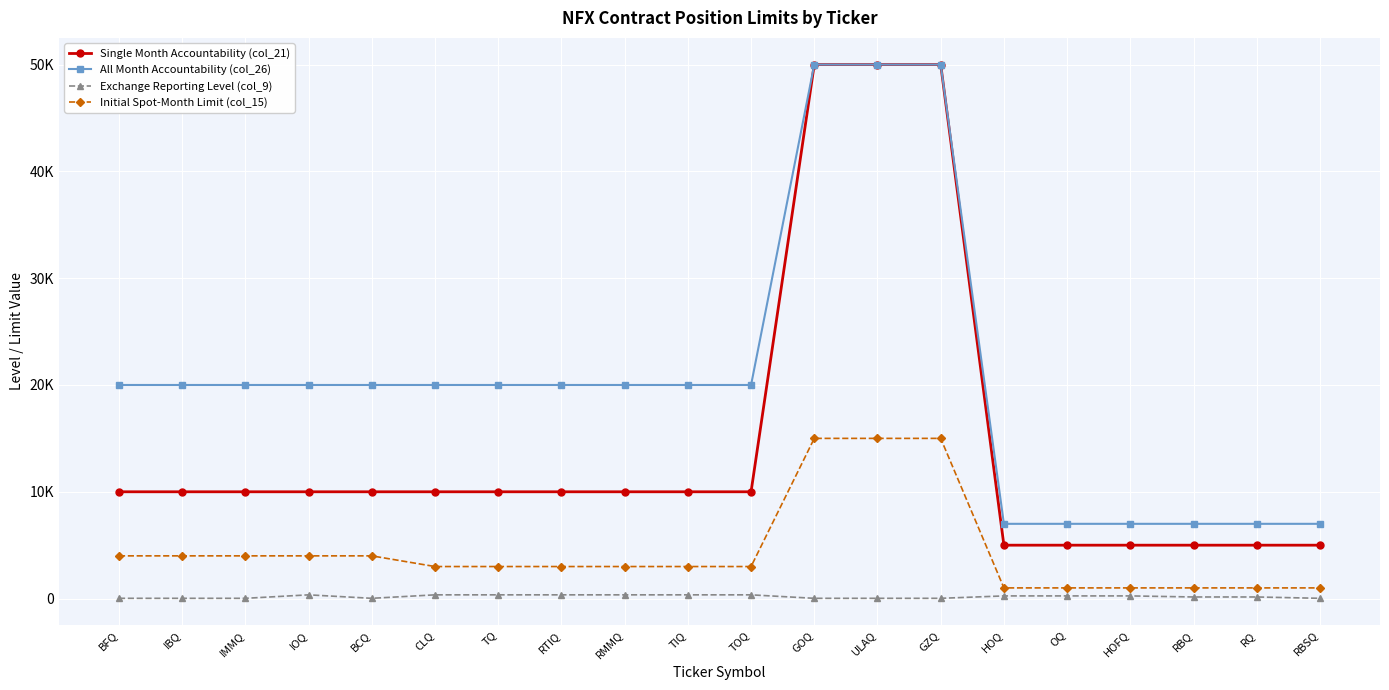

What position from the right is HOFQ?

4